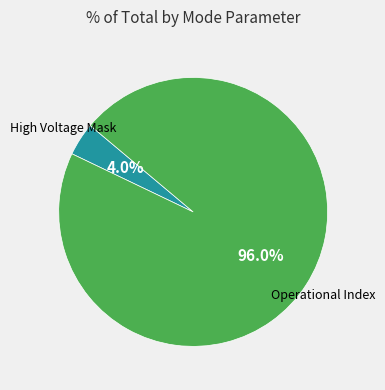

Count the number of slices in the pie.

2